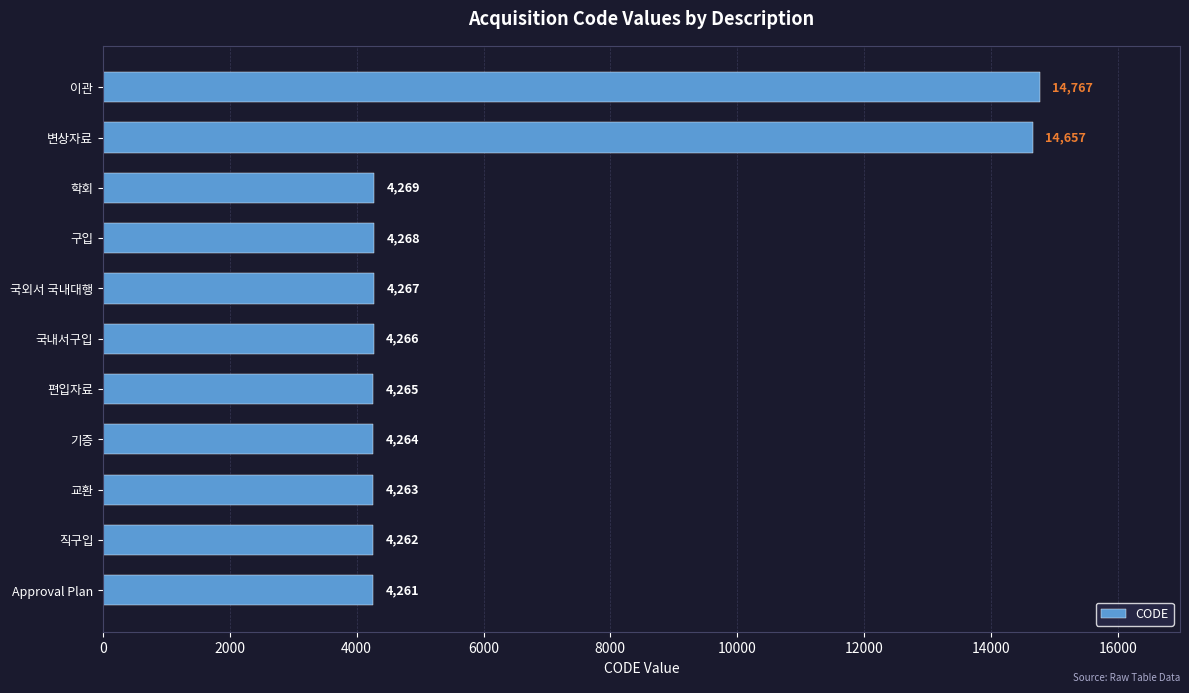

The chart shows a value of 14657 at 변상자료. True or false?

True